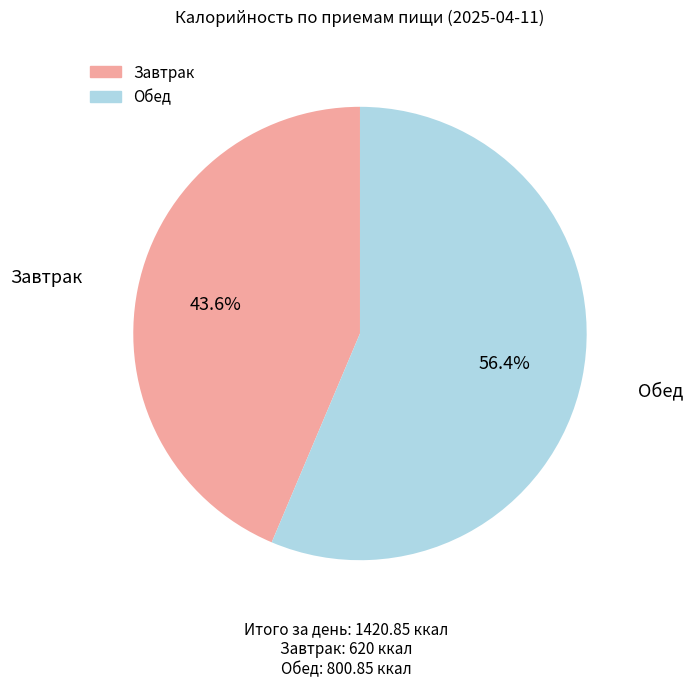

Is it true that Завтрак is 34% of the pie?

False